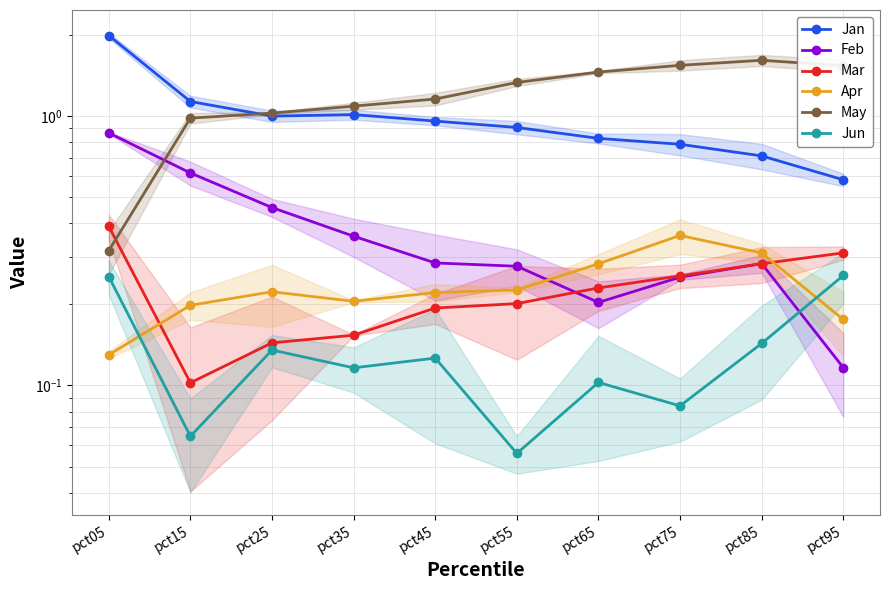

Is it true that Apr equals 0.3 at pct65?

True